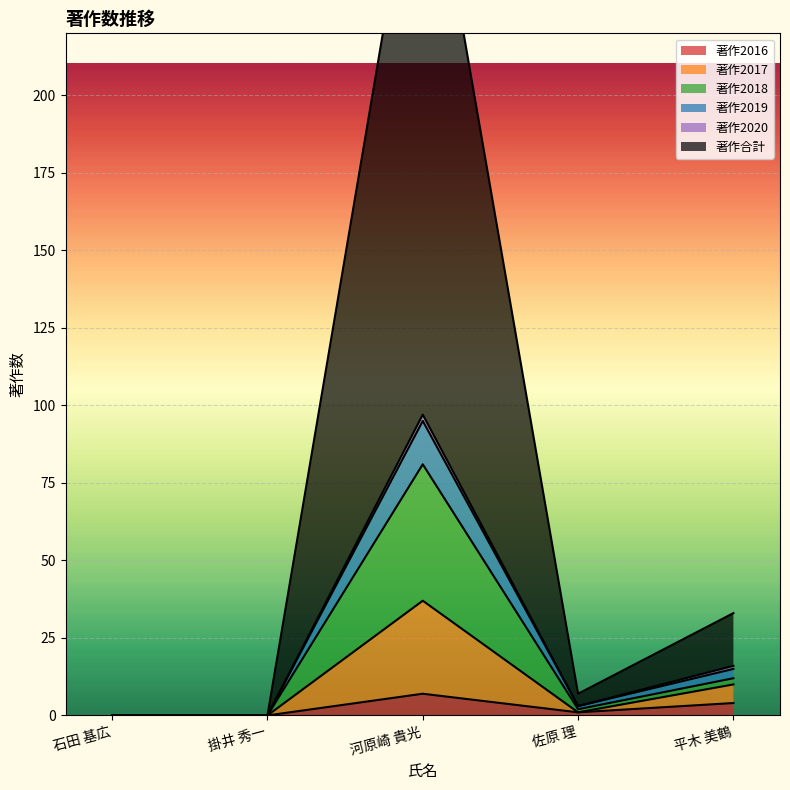

What is the difference between the second highest and second lowest values in the 著作2016 series?

4